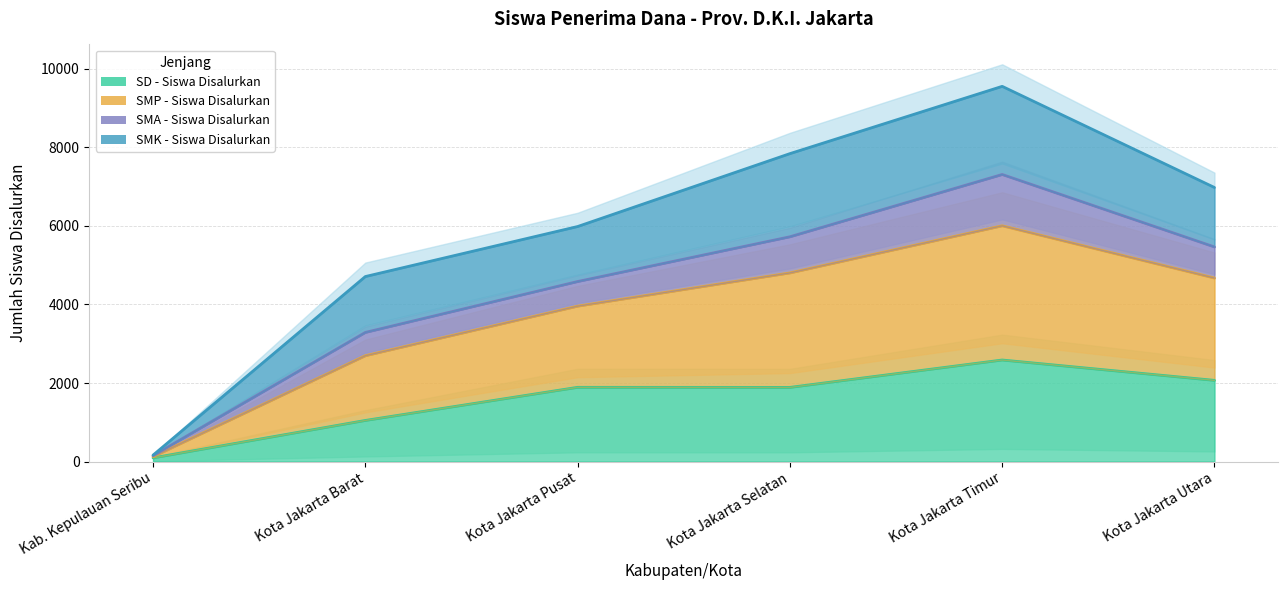

Is the value of SMP - Siswa Disalurkan at Kota Jakarta Pusat greater than the value of SD - Siswa Disalurkan at Kota Jakarta Barat?

Yes